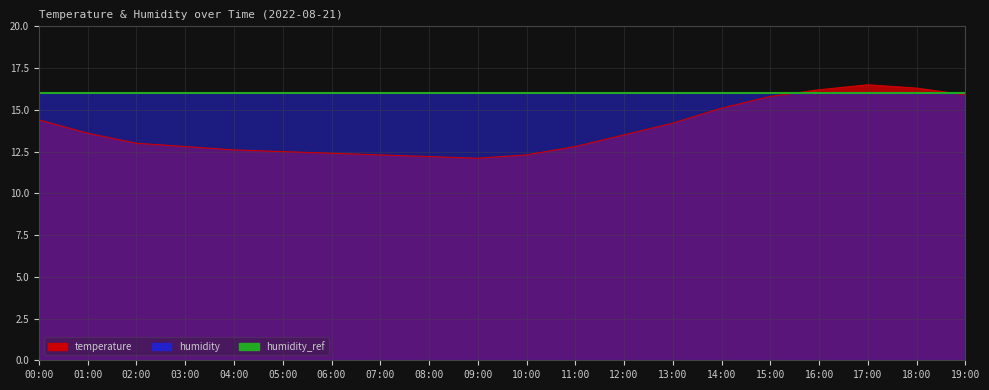

The chart shows a value of 7.0 at 08:00. True or false?

False